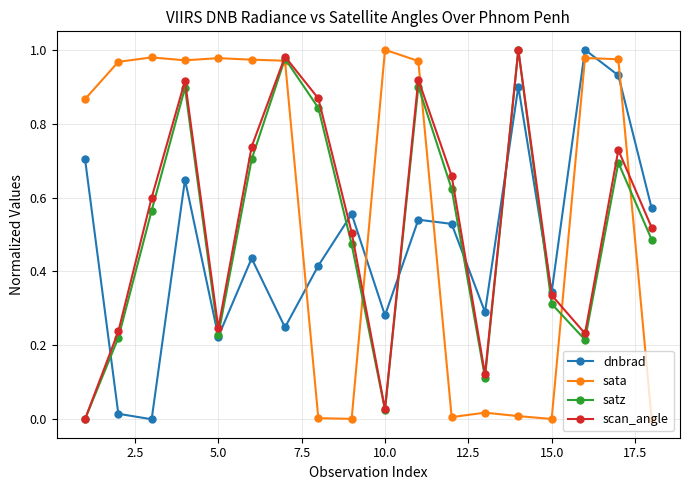

In satz, how many points are higher than both neighbors (excluding endpoints)?

5